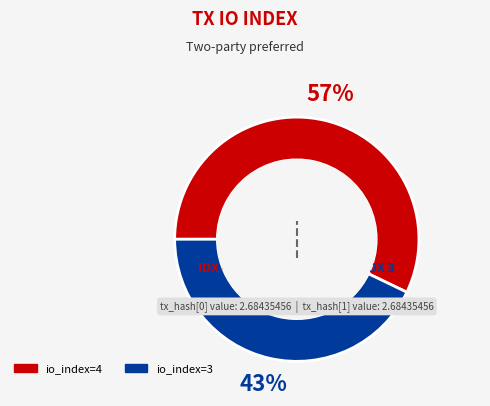

How many segments does this pie chart have?

2